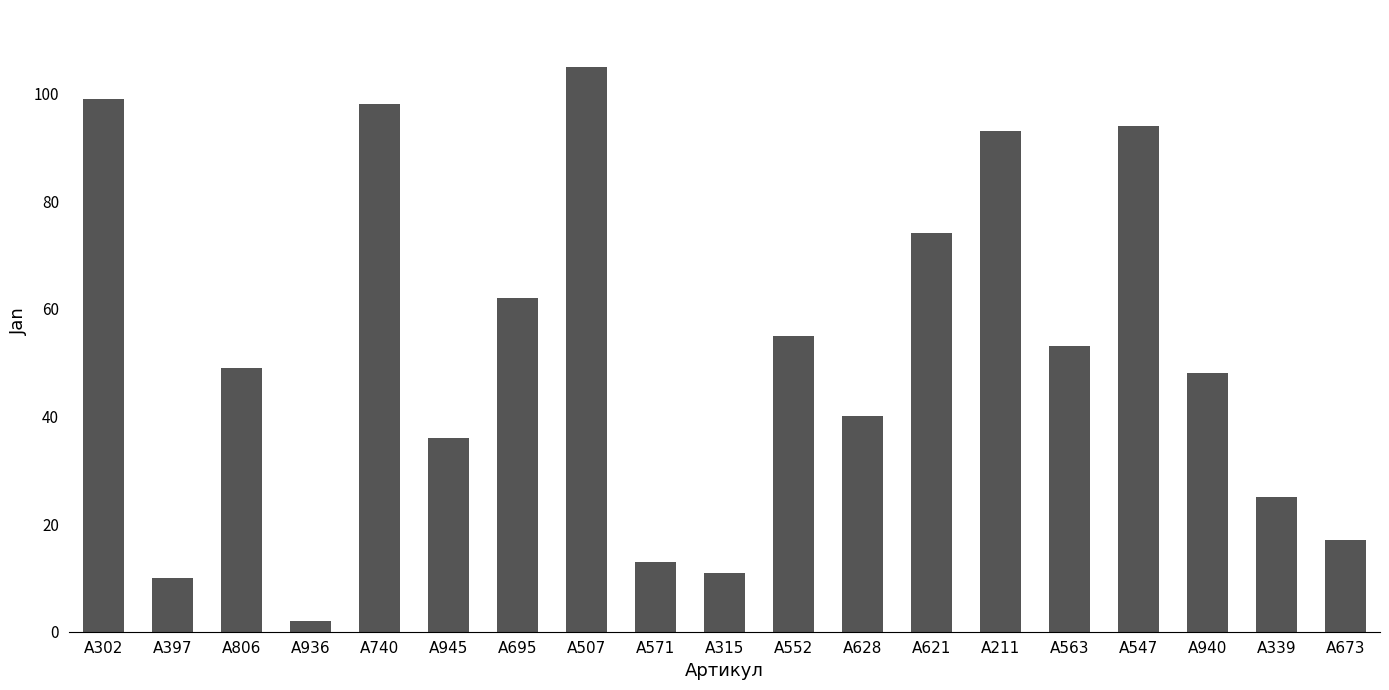

What position from the left is A695?

7